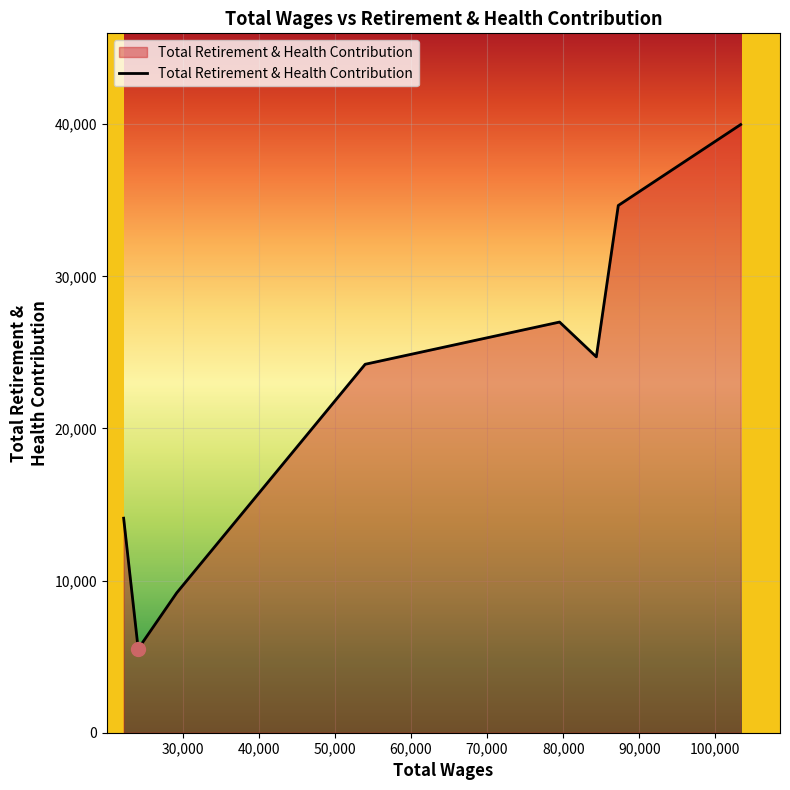

How many interior local peaks (higher than both neighbors) does the data have?

1